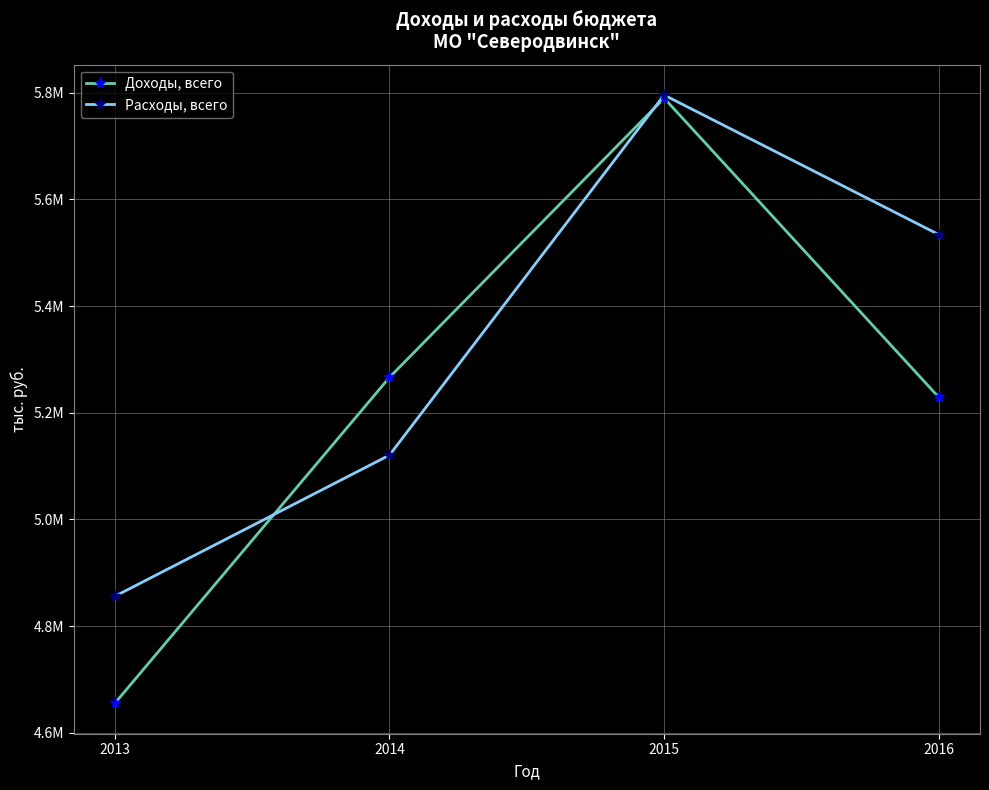

What are all the series names shown in the legend?

Доходы, всего, Расходы, всего